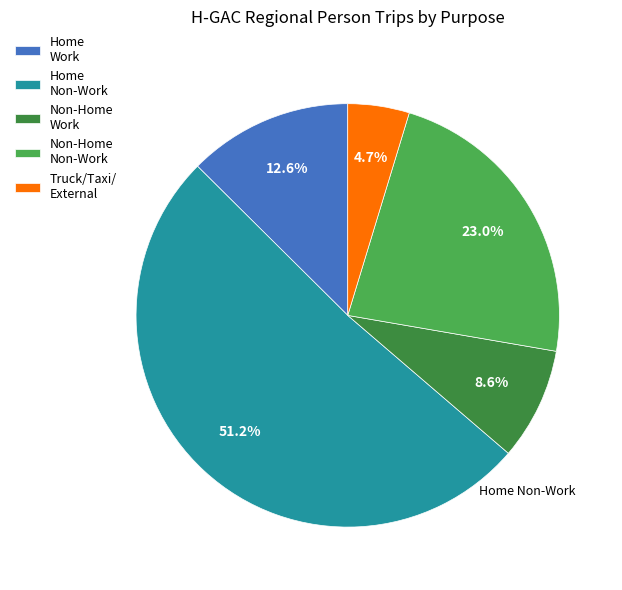

What is the majority slice?

Home Non-Work